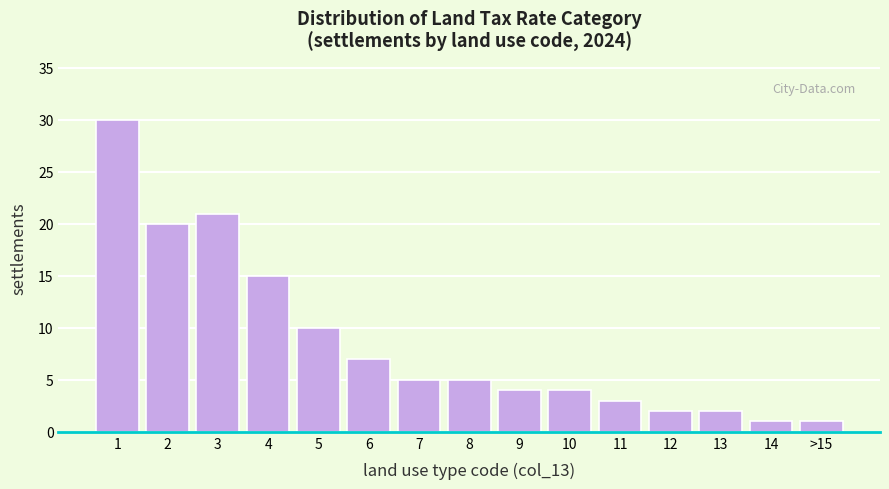

Reading left to right, list all the values displayed in this chart.

1=30	2=20	3=21	4=15	5=10	6=7	7=5	8=5	9=4	10=4	11=3	12=2	13=2	14=1	>15=1